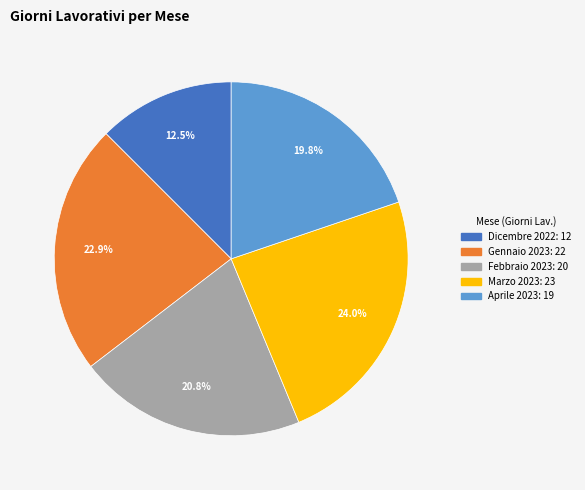

To the nearest percent, what is the average slice percentage?

20%